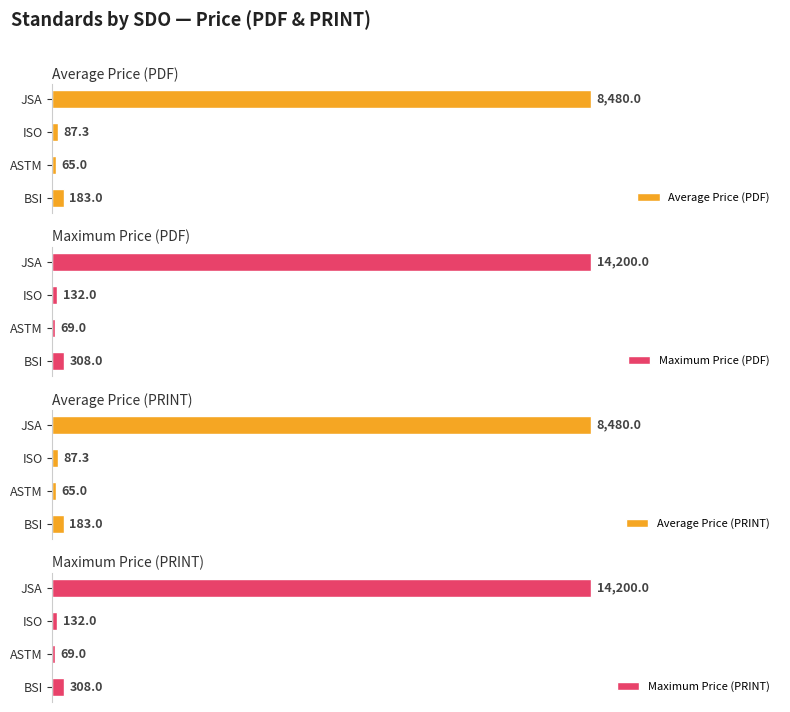

The value of Average Price (PDF) at JSA is 1.3. True or false?

False